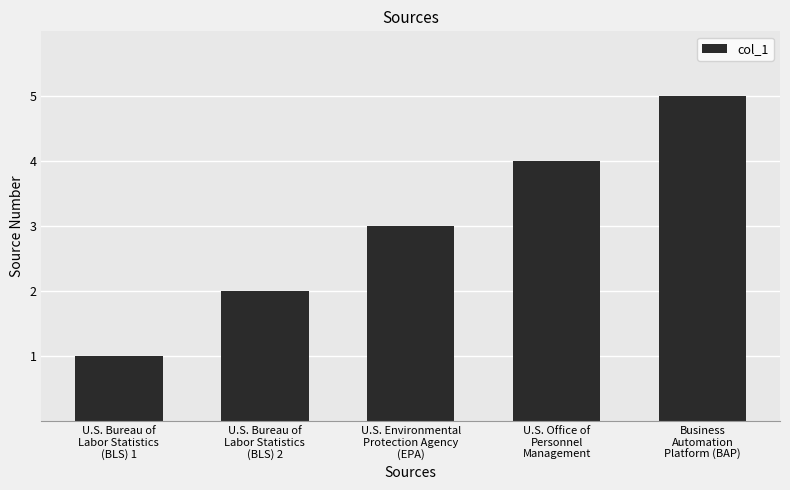

Reading right to left, what are all the values shown in this chart?

5	4	3	2	1